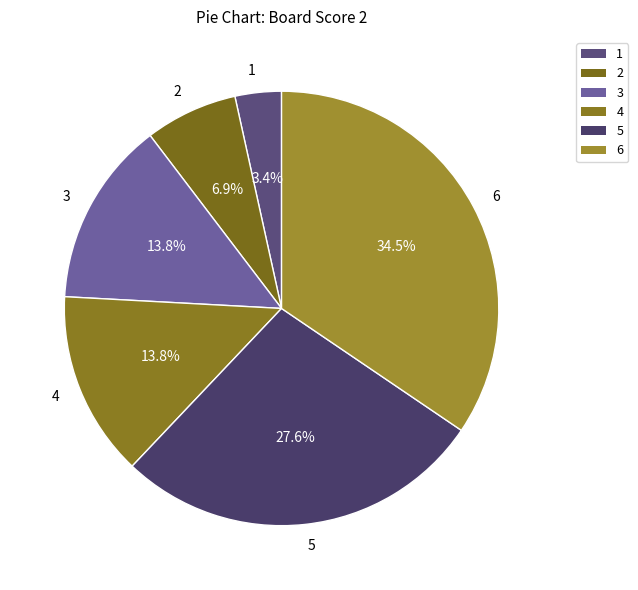

Approximately how many times larger is the value at 6 compared to 2?

5.0